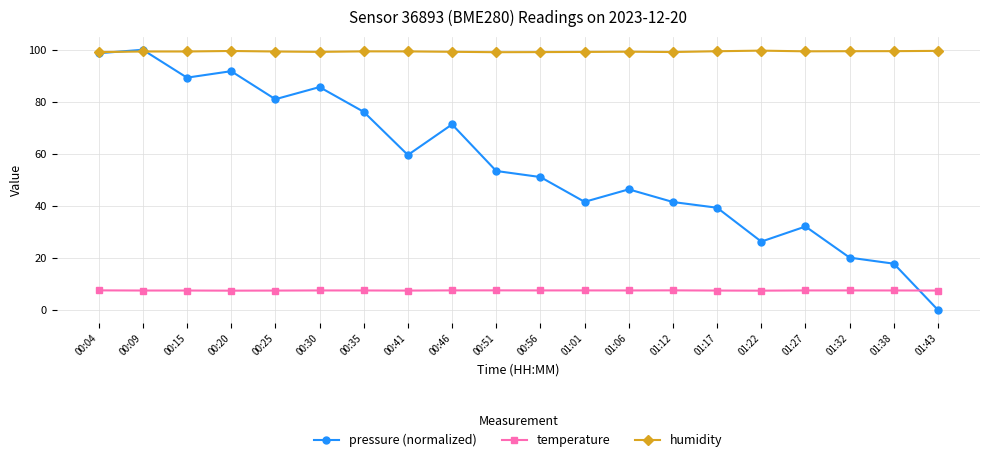

At which category does the chart reach its minimum across all series?

01:43